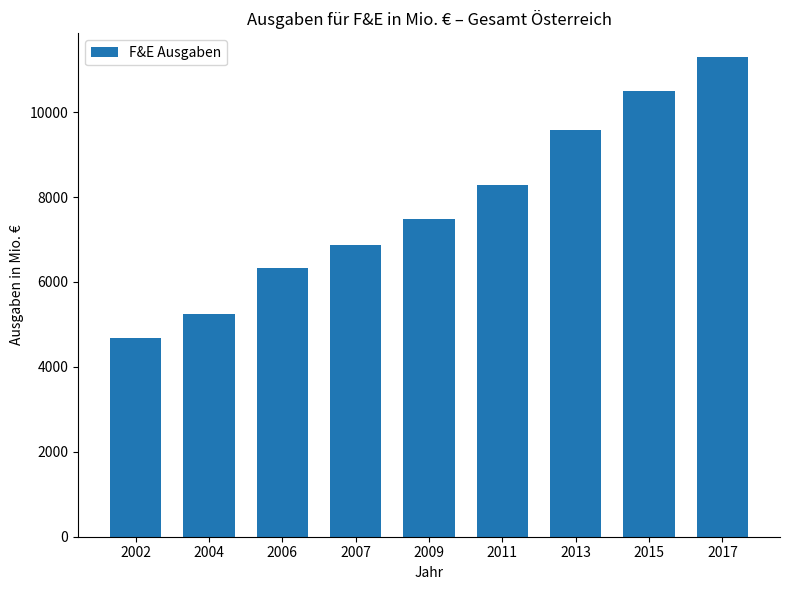

Reading left to right, list all the values displayed in this chart.

2002=4684.3	2004=5249.5	2006=6318.6	2007=6867.8	2009=7479.7	2011=8276.3	2013=9571.3	2015=10499.1	2017=11289.8